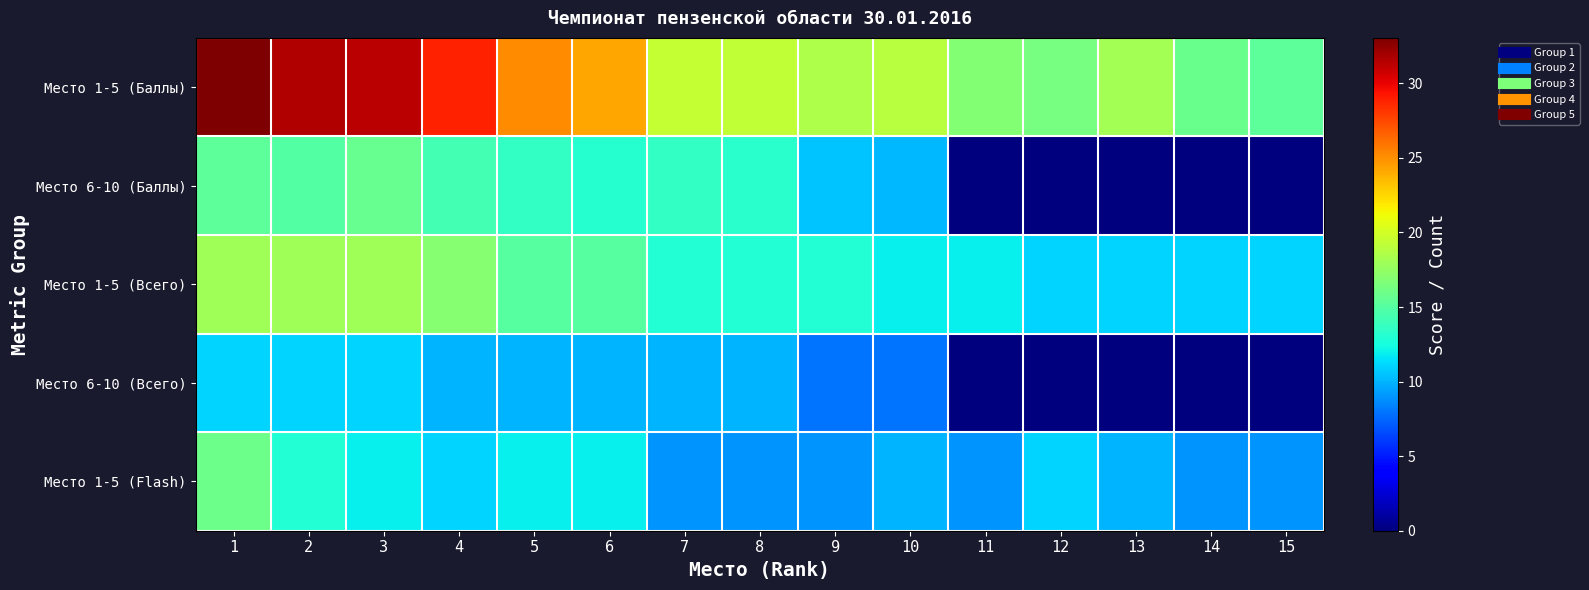

What is the difference between the highest and lowest values at 6?

14.2